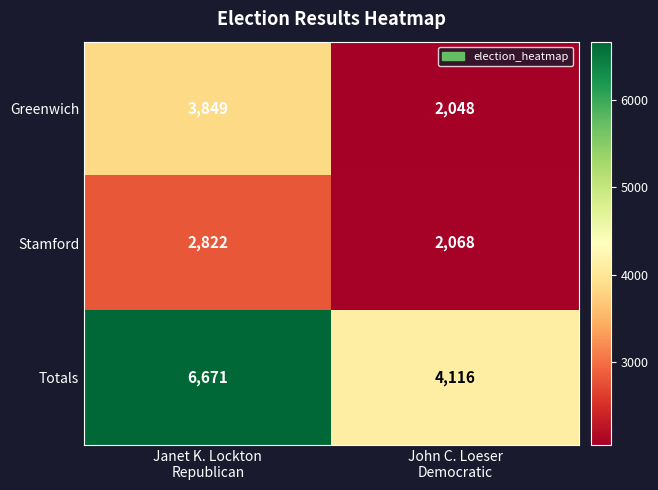

Reading left to right, transcribe all the data shown in this chart.

Greenwich: 3849	2048
Stamford: 2822	2068
Totals: 6671	4116